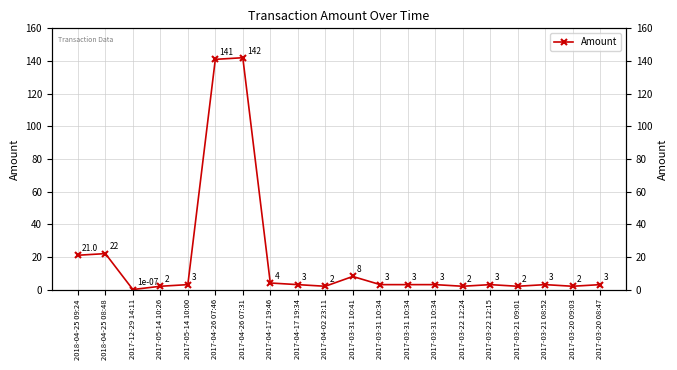

True or false: the data shows 4.2 at 2017-04-17 19:34.

False